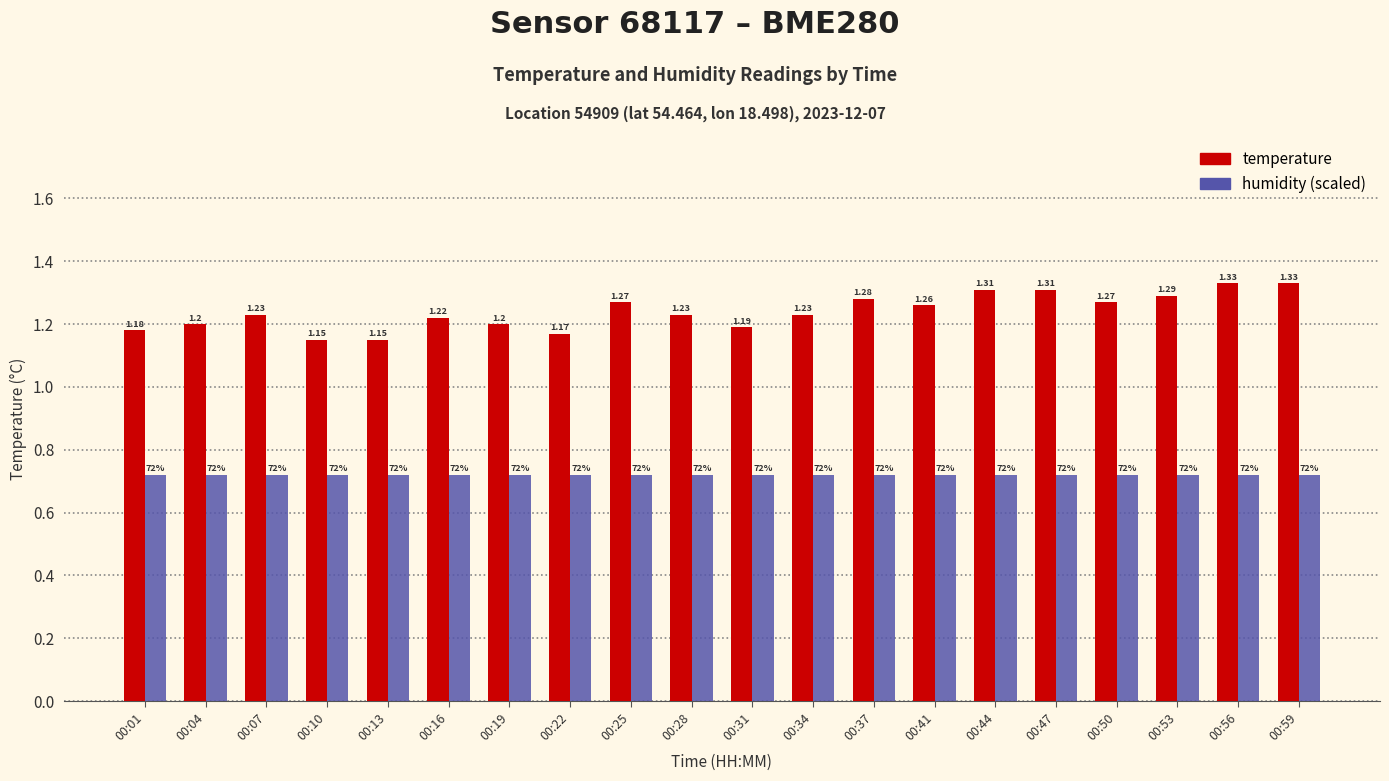

How many bars are there in each group?

2